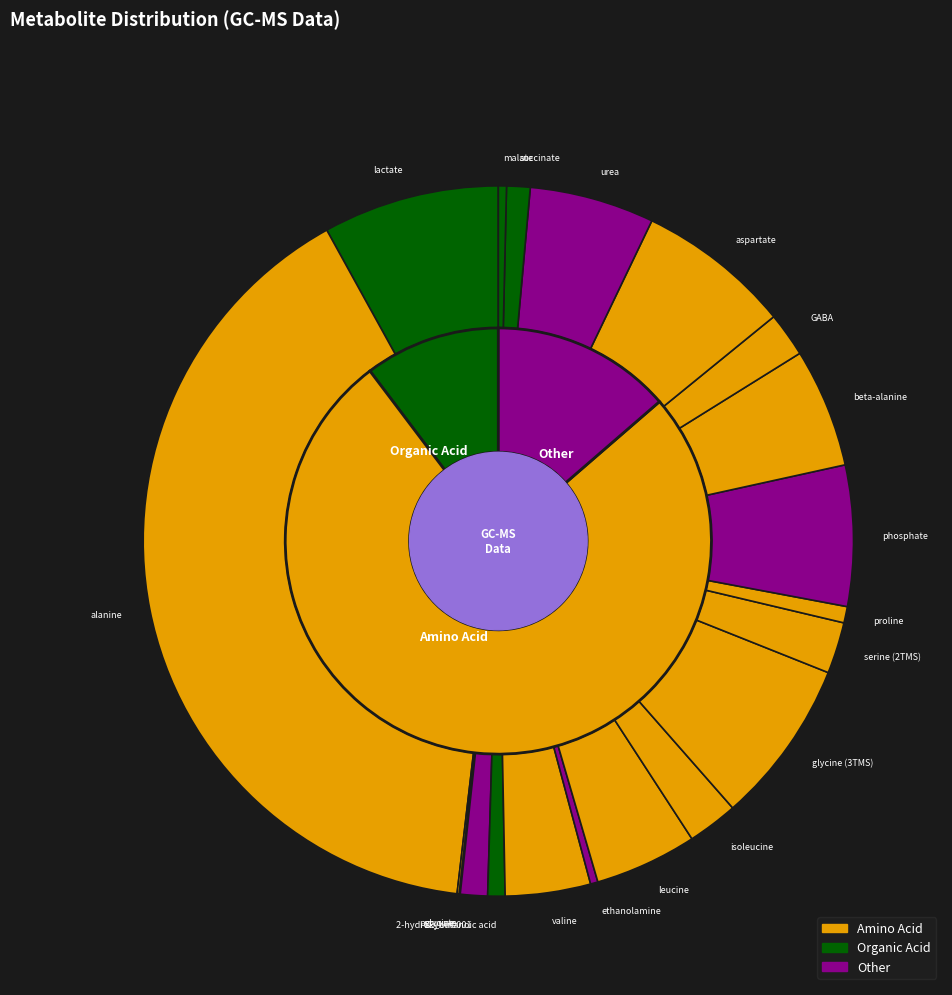

What is the change in value from alanine to valine?

-287890